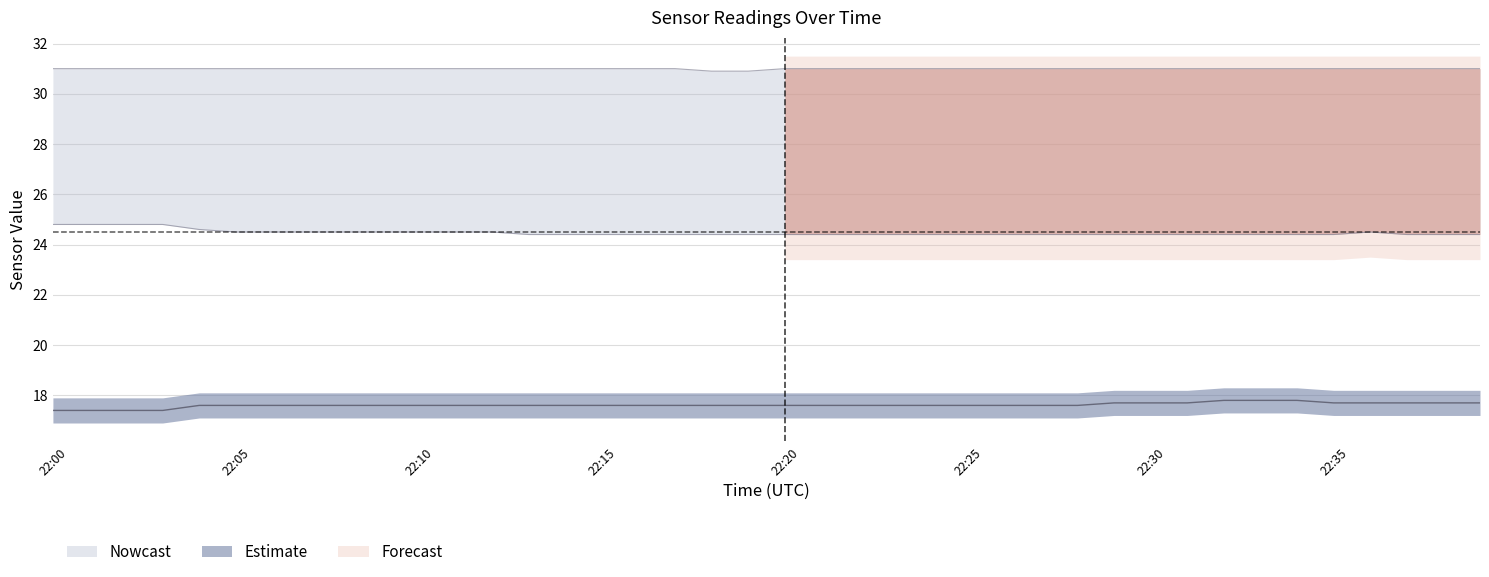

How many T1_A11 values are between 31 and 32?

38